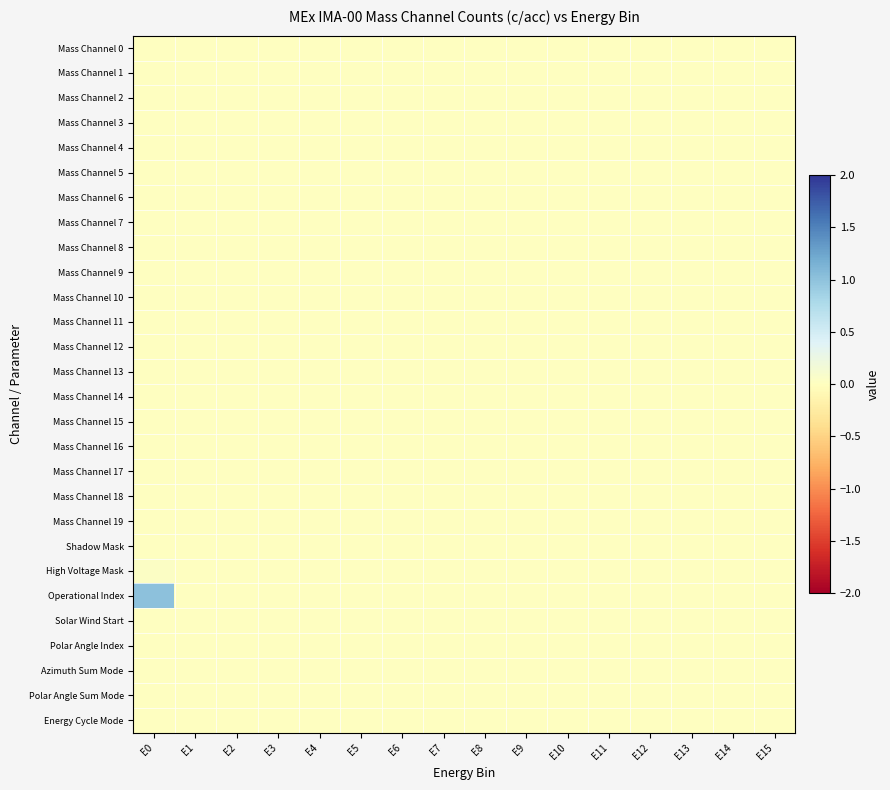

Reading left to right, list all the values displayed in this chart.

Mass Channel 0: E0=0.0	E1=0.0	E2=0.0	E3=0.0	E4=0.0	E5=0.0	E6=0.0	E7=0.0	E8=0.0	E9=0.0	E10=0.0	E11=0.0	E12=0.0	E13=0.0	E14=0.0	E15=0.0
Mass Channel 1: E0=0.0	E1=0.0	E2=0.0	E3=0.0	E4=0.0	E5=0.0	E6=0.0	E7=0.0	E8=0.0	E9=0.0	E10=0.0	E11=0.0	E12=0.0	E13=0.0	E14=0.0	E15=0.0
Mass Channel 2: E0=0.0	E1=0.0	E2=0.0	E3=0.0	E4=0.0	E5=0.0	E6=0.0	E7=0.0	E8=0.0	E9=0.0	E10=0.0	E11=0.0	E12=0.0	E13=0.0	E14=0.0	E15=0.0
Mass Channel 3: E0=0.0	E1=0.0	E2=0.0	E3=0.0	E4=0.0	E5=0.0	E6=0.0	E7=0.0	E8=0.0	E9=0.0	E10=0.0	E11=0.0	E12=0.0	E13=0.0	E14=0.0	E15=0.0
Mass Channel 4: E0=0.0	E1=0.0	E2=0.0	E3=0.0	E4=0.0	E5=0.0	E6=0.0	E7=0.0	E8=0.0	E9=0.0	E10=0.0	E11=0.0	E12=0.0	E13=0.0	E14=0.0	E15=0.0
Mass Channel 5: E0=0.0	E1=0.0	E2=0.0	E3=0.0	E4=0.0	E5=0.0	E6=0.0	E7=0.0	E8=0.0	E9=0.0	E10=0.0	E11=0.0	E12=0.0	E13=0.0	E14=0.0	E15=0.0
Mass Channel 6: E0=0.0	E1=0.0	E2=0.0	E3=0.0	E4=0.0	E5=0.0	E6=0.0	E7=0.0	E8=0.0	E9=0.0	E10=0.0	E11=0.0	E12=0.0	E13=0.0	E14=0.0	E15=0.0
Mass Channel 7: E0=0.0	E1=0.0	E2=0.0	E3=0.0	E4=0.0	E5=0.0	E6=0.0	E7=0.0	E8=0.0	E9=0.0	E10=0.0	E11=0.0	E12=0.0	E13=0.0	E14=0.0	E15=0.0
Mass Channel 8: E0=0.0	E1=0.0	E2=0.0	E3=0.0	E4=0.0	E5=0.0	E6=0.0	E7=0.0	E8=0.0	E9=0.0	E10=0.0	E11=0.0	E12=0.0	E13=0.0	E14=0.0	E15=0.0
Mass Channel 9: E0=0.0	E1=0.0	E2=0.0	E3=0.0	E4=0.0	E5=0.0	E6=0.0	E7=0.0	E8=0.0	E9=0.0	E10=0.0	E11=0.0	E12=0.0	E13=0.0	E14=0.0	E15=0.0
Mass Channel 10: E0=0.0	E1=0.0	E2=0.0	E3=0.0	E4=0.0	E5=0.0	E6=0.0	E7=0.0	E8=0.0	E9=0.0	E10=0.0	E11=0.0	E12=0.0	E13=0.0	E14=0.0	E15=0.0
Mass Channel 11: E0=0.0	E1=0.0	E2=0.0	E3=0.0	E4=0.0	E5=0.0	E6=0.0	E7=0.0	E8=0.0	E9=0.0	E10=0.0	E11=0.0	E12=0.0	E13=0.0	E14=0.0	E15=0.0
Mass Channel 12: E0=0.0	E1=0.0	E2=0.0	E3=0.0	E4=0.0	E5=0.0	E6=0.0	E7=0.0	E8=0.0	E9=0.0	E10=0.0	E11=0.0	E12=0.0	E13=0.0	E14=0.0	E15=0.0
Mass Channel 13: E0=0.0	E1=0.0	E2=0.0	E3=0.0	E4=0.0	E5=0.0	E6=0.0	E7=0.0	E8=0.0	E9=0.0	E10=0.0	E11=0.0	E12=0.0	E13=0.0	E14=0.0	E15=0.0
Mass Channel 14: E0=0.0	E1=0.0	E2=0.0	E3=0.0	E4=0.0	E5=0.0	E6=0.0	E7=0.0	E8=0.0	E9=0.0	E10=0.0	E11=0.0	E12=0.0	E13=0.0	E14=0.0	E15=0.0
Mass Channel 15: E0=0.0	E1=0.0	E2=0.0	E3=0.0	E4=0.0	E5=0.0	E6=0.0	E7=0.0	E8=0.0	E9=0.0	E10=0.0	E11=0.0	E12=0.0	E13=0.0	E14=0.0	E15=0.0
Mass Channel 16: E0=0.0	E1=0.0	E2=0.0	E3=0.0	E4=0.0	E5=0.0	E6=0.0	E7=0.0	E8=0.0	E9=0.0	E10=0.0	E11=0.0	E12=0.0	E13=0.0	E14=0.0	E15=0.0
Mass Channel 17: E0=0.0	E1=0.0	E2=0.0	E3=0.0	E4=0.0	E5=0.0	E6=0.0	E7=0.0	E8=0.0	E9=0.0	E10=0.0	E11=0.0	E12=0.0	E13=0.0	E14=0.0	E15=0.0
Mass Channel 18: E0=0.0	E1=0.0	E2=0.0	E3=0.0	E4=0.0	E5=0.0	E6=0.0	E7=0.0	E8=0.0	E9=0.0	E10=0.0	E11=0.0	E12=0.0	E13=0.0	E14=0.0	E15=0.0
Mass Channel 19: E0=0.0	E1=0.0	E2=0.0	E3=0.0	E4=0.0	E5=0.0	E6=0.0	E7=0.0	E8=0.0	E9=0.0	E10=0.0	E11=0.0	E12=0.0	E13=0.0	E14=0.0	E15=0.0
Shadow Mask: E0=0.0	E1=0.0	E2=0.0	E3=0.0	E4=0.0	E5=0.0	E6=0.0	E7=0.0	E8=0.0	E9=0.0	E10=0.0	E11=0.0	E12=0.0	E13=0.0	E14=0.0	E15=0.0
High Voltage Mask: E0=0.0	E1=0.0	E2=0.0	E3=0.0	E4=0.0	E5=0.0	E6=0.0	E7=0.0	E8=0.0	E9=0.0	E10=0.0	E11=0.0	E12=0.0	E13=0.0	E14=0.0	E15=0.0
Operational Index: E0=1.0	E1=0.0	E2=0.0	E3=0.0	E4=0.0	E5=0.0	E6=0.0	E7=0.0	E8=0.0	E9=0.0	E10=0.0	E11=0.0	E12=0.0	E13=0.0	E14=0.0	E15=0.0
Solar Wind Start: E0=0.0	E1=0.0	E2=0.0	E3=0.0	E4=0.0	E5=0.0	E6=0.0	E7=0.0	E8=0.0	E9=0.0	E10=0.0	E11=0.0	E12=0.0	E13=0.0	E14=0.0	E15=0.0
Polar Angle Index: E0=0.0	E1=0.0	E2=0.0	E3=0.0	E4=0.0	E5=0.0	E6=0.0	E7=0.0	E8=0.0	E9=0.0	E10=0.0	E11=0.0	E12=0.0	E13=0.0	E14=0.0	E15=0.0
Azimuth Sum Mode: E0=0.0	E1=0.0	E2=0.0	E3=0.0	E4=0.0	E5=0.0	E6=0.0	E7=0.0	E8=0.0	E9=0.0	E10=0.0	E11=0.0	E12=0.0	E13=0.0	E14=0.0	E15=0.0
Polar Angle Sum Mode: E0=0.0	E1=0.0	E2=0.0	E3=0.0	E4=0.0	E5=0.0	E6=0.0	E7=0.0	E8=0.0	E9=0.0	E10=0.0	E11=0.0	E12=0.0	E13=0.0	E14=0.0	E15=0.0
Energy Cycle Mode: E0=0.0	E1=0.0	E2=0.0	E3=0.0	E4=0.0	E5=0.0	E6=0.0	E7=0.0	E8=0.0	E9=0.0	E10=0.0	E11=0.0	E12=0.0	E13=0.0	E14=0.0	E15=0.0